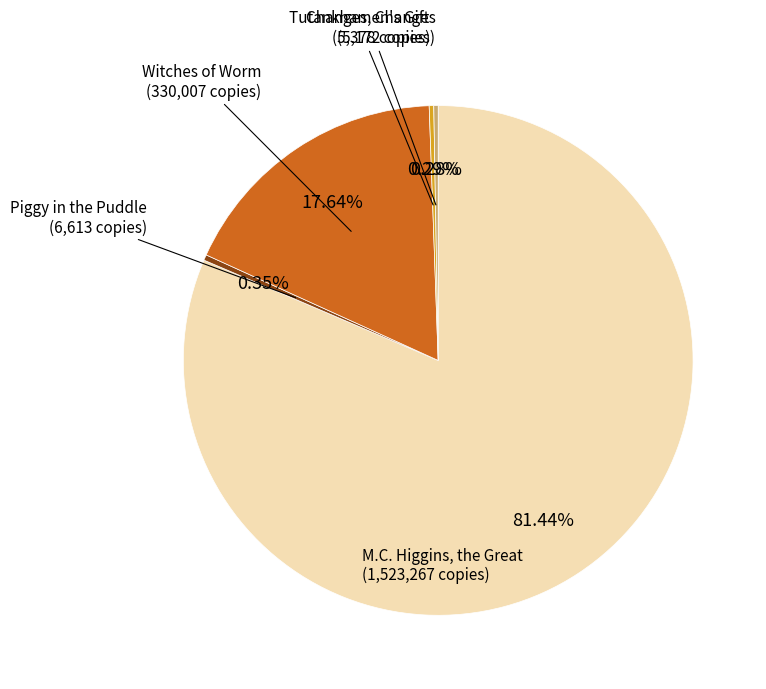

Is there a majority slice in this chart?

Yes